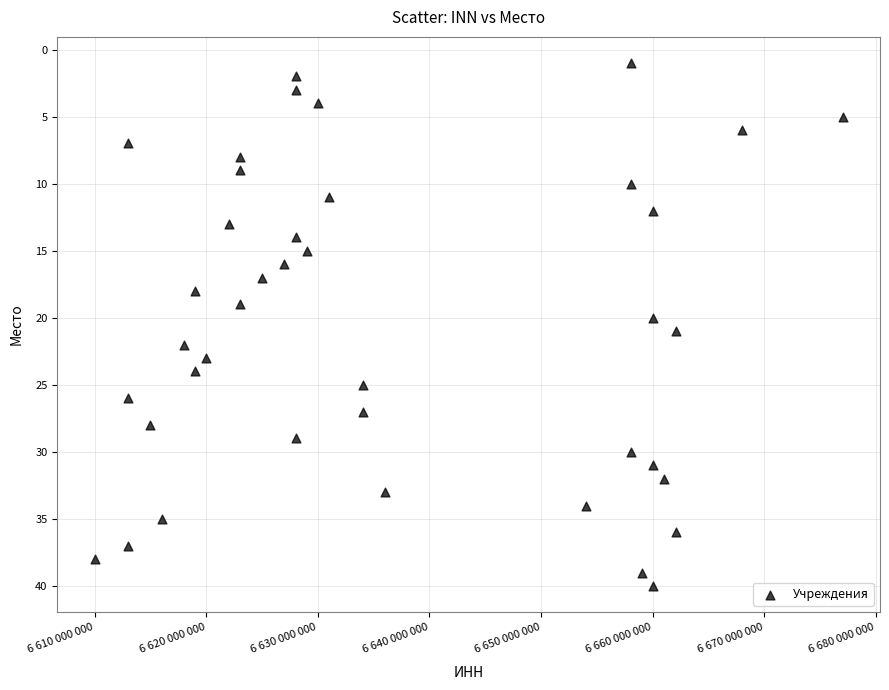

What is the range of X values (max minus min)?

67004875